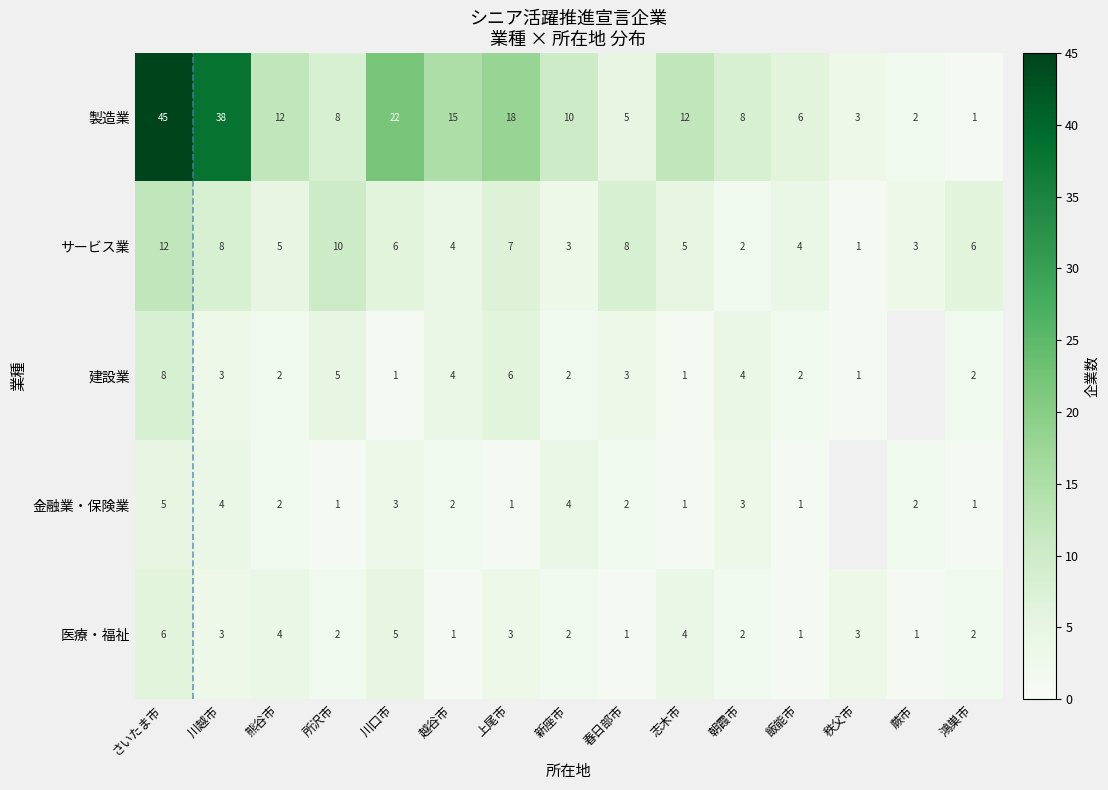

What is the total value across all series at 越谷市?

26